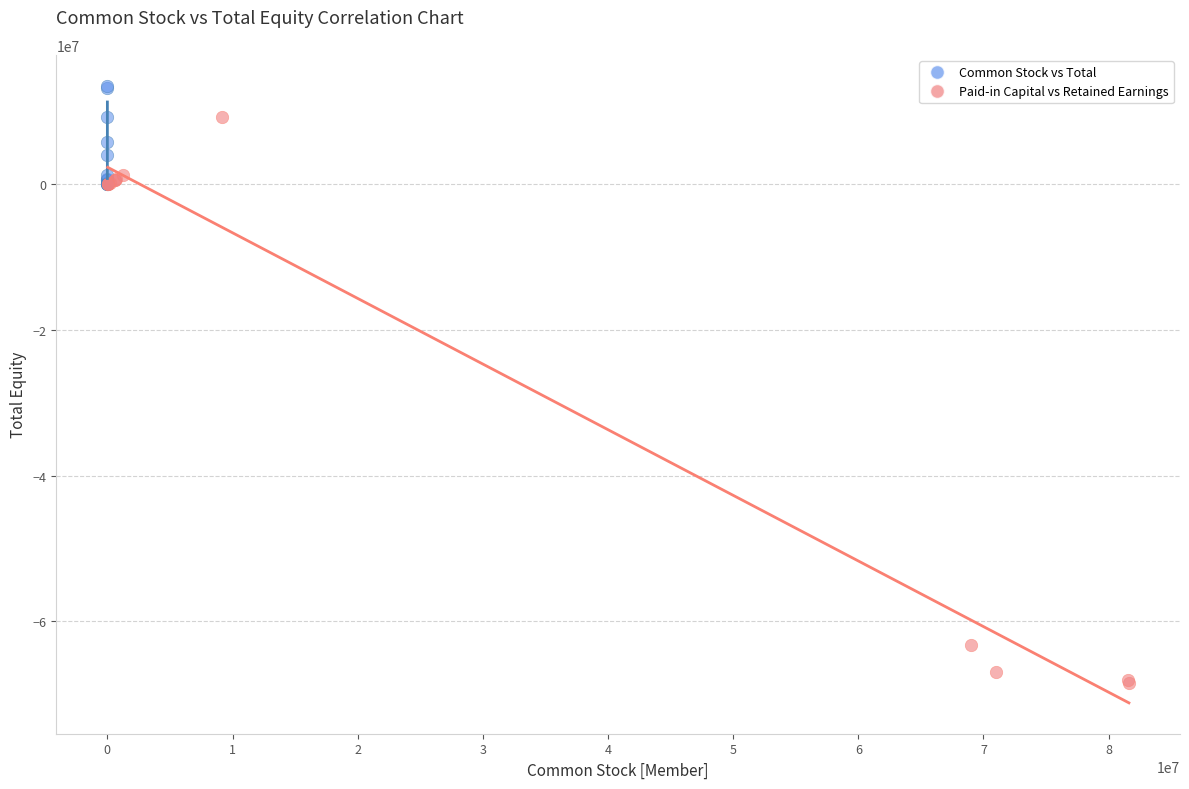

Which series has the widest spread of Y values?

Paid-in Capital vs Retained Earnings